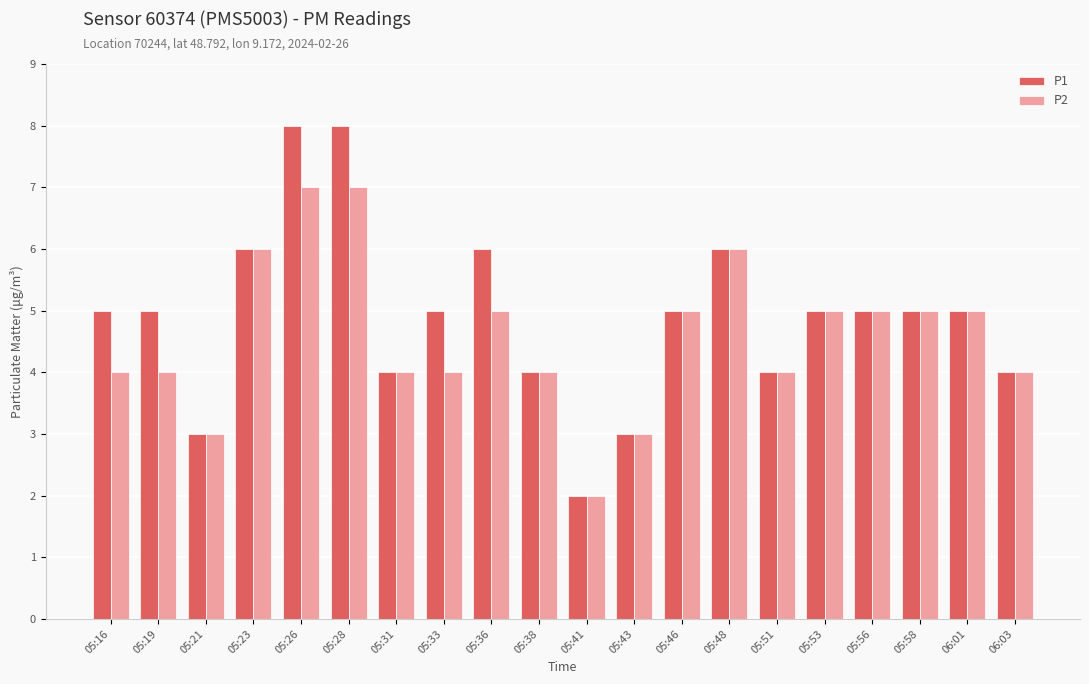

List the series in order of their peak value, highest first.

P1, P2